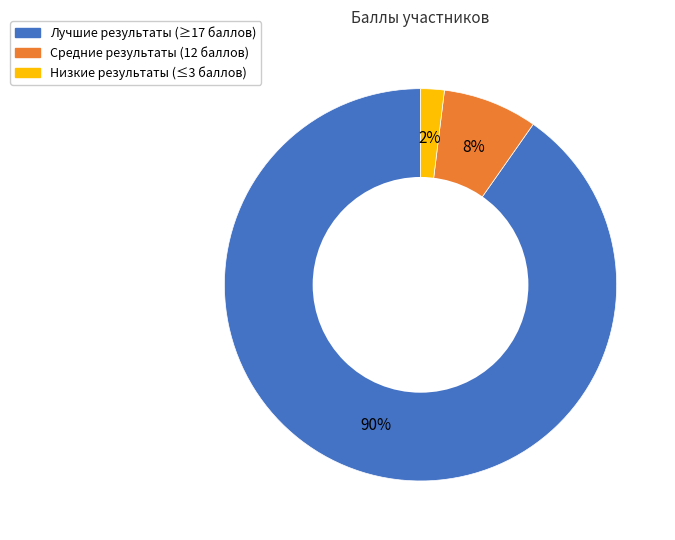

To the nearest percent, what is the average slice percentage?

33%